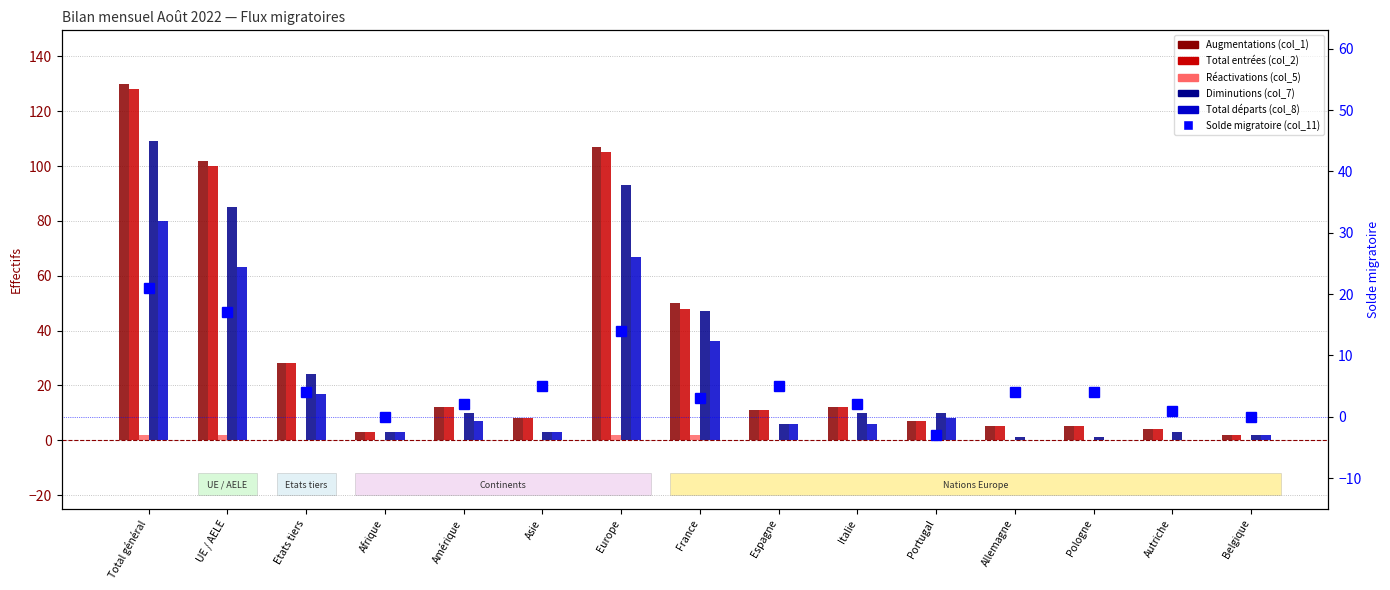

Reading left to right, transcribe all the data shown in this chart.

Augmentations (col_1): 130	102	28	3	12	8	107	50	11	12	7	5	5	4	2
Total entrées (col_2): 128	100	28	3	12	8	105	48	11	12	7	5	5	4	2
Réactivations (col_5): 2	2	0	0	0	0	2	2	0	0	0	0	0	0	0
Diminutions (col_7): 109	85	24	3	10	3	93	47	6	10	10	1	1	3	2
Total départs (col_8): 80	63	17	3	7	3	67	36	6	6	8	0	0	0	2
Solde migratoire (col_11): 21	17	4	0	2	5	14	3	5	2	-3	4	4	1	0